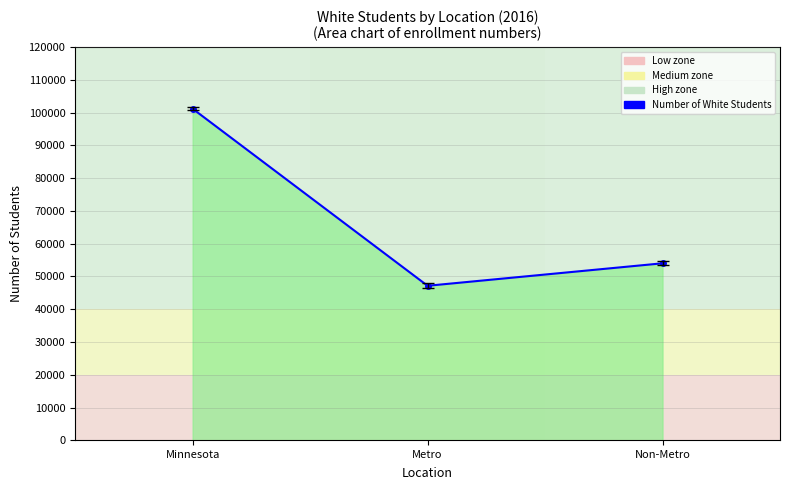

Reading left to right, list all the values displayed in this chart.

Minnesota=101153	Metro=47147	Non-Metro=54006